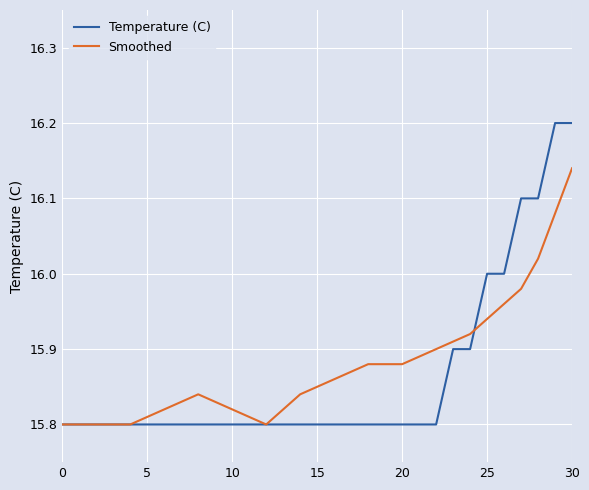

How many lines are shown in the chart?

2